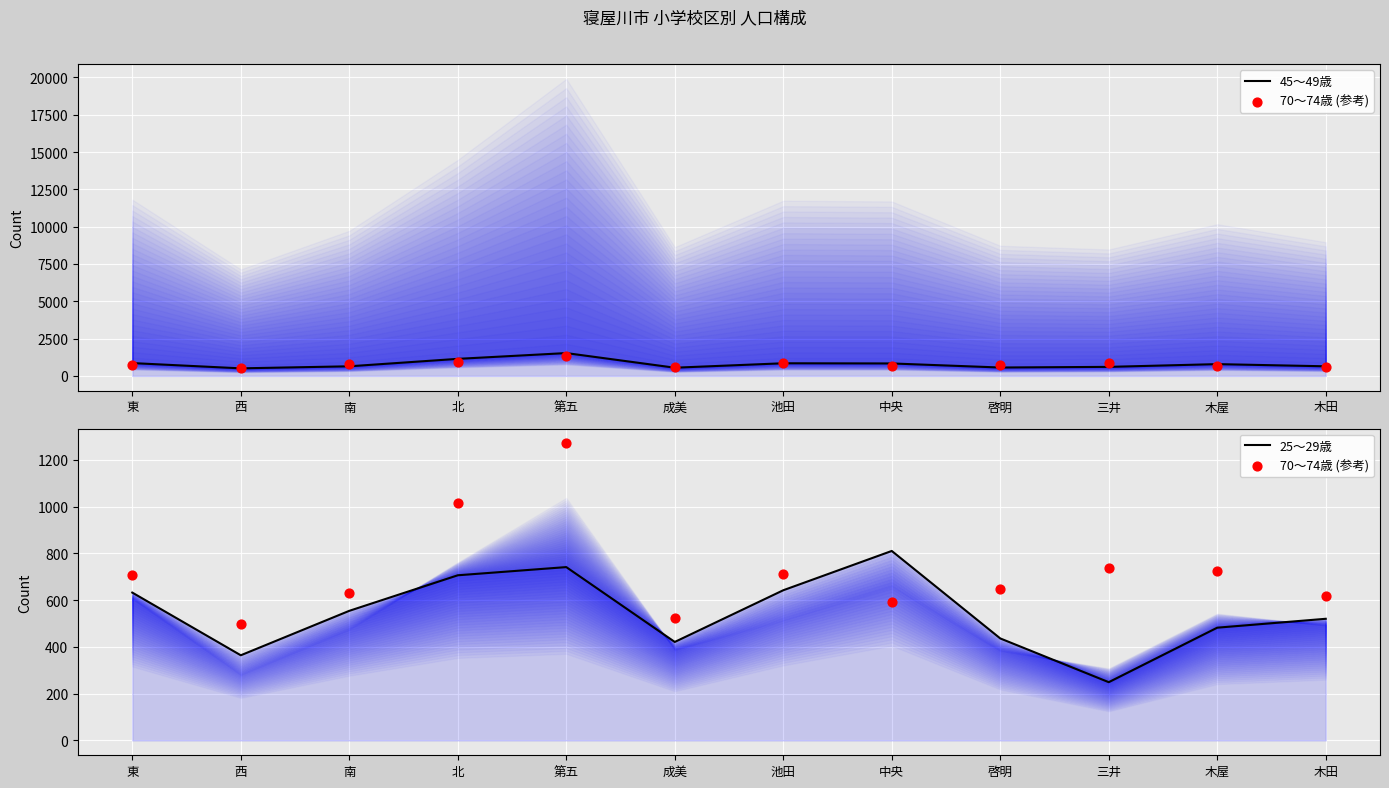

Which series contains the lowest Y value?

25～29歳